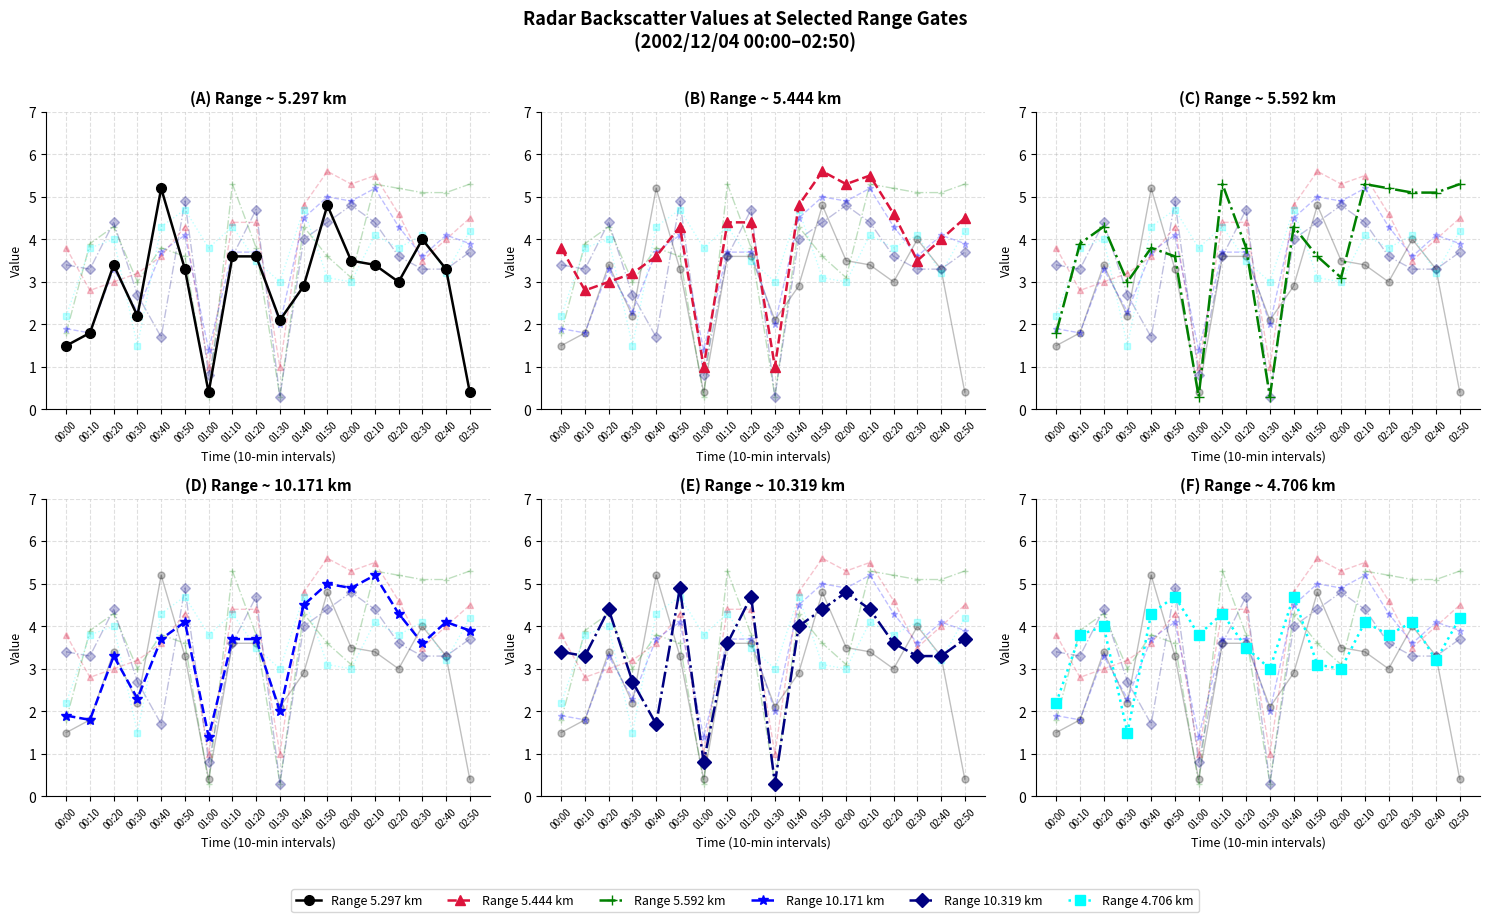

Rank the categories by Range 5.297 km value from lowest to highest.

01:00, 02:50, 00:00, 00:10, 01:30, 00:30, 01:40, 02:20, 00:50, 02:40, 00:20, 02:10, 02:00, 01:10, 01:20, 02:30, 01:50, 00:40